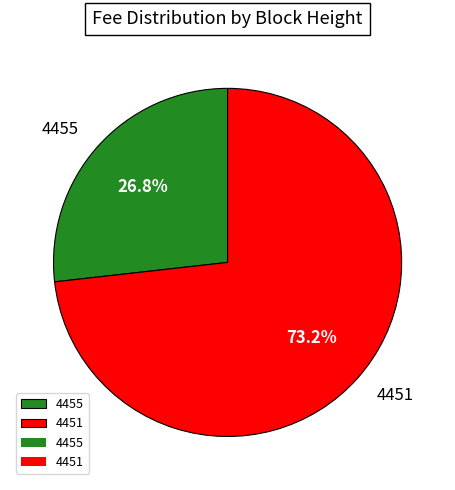

To the nearest percent, what percentage of the pie is 4451?

73%